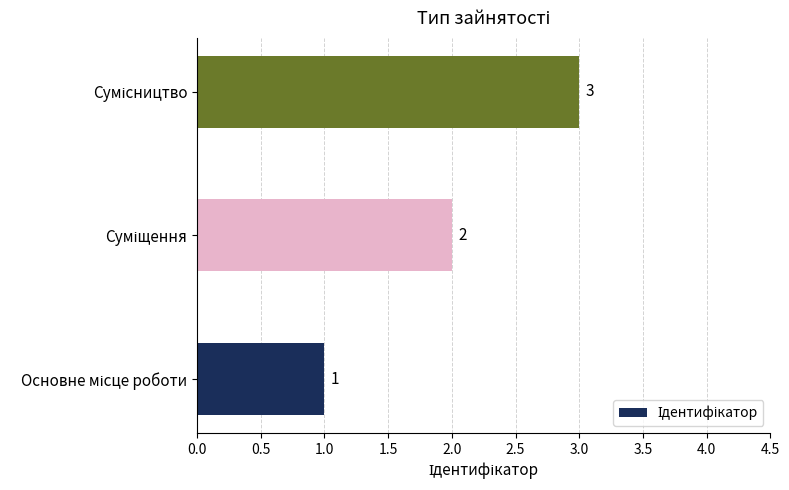

Count the values in the range 1 to 3.

3